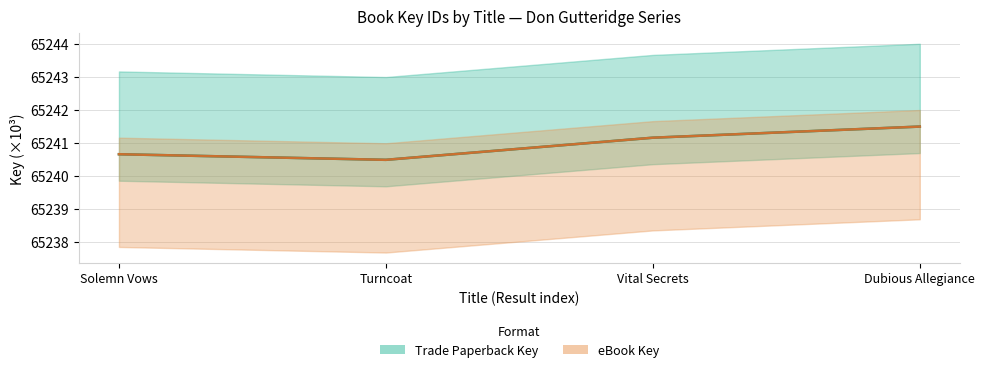

How many Trade Paperback Key values are between 65240 and 65241?

2